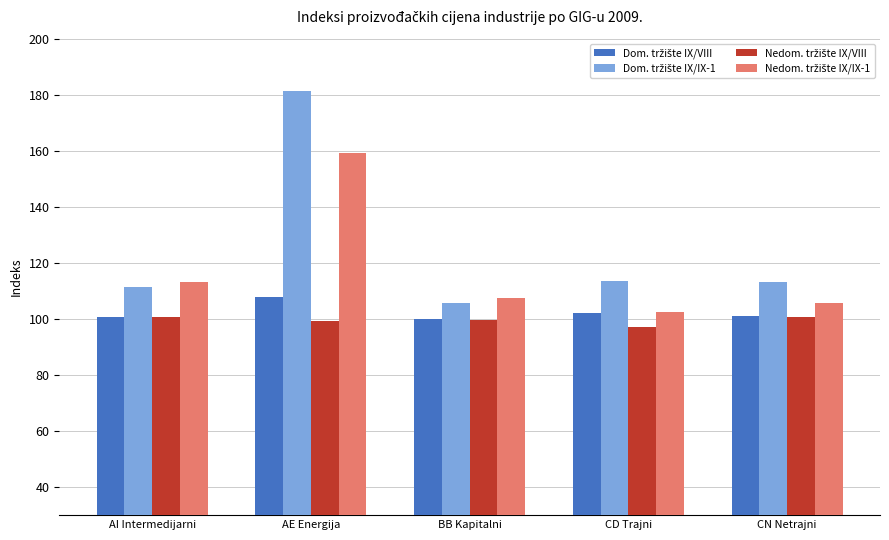

At which category is the sum across all series the highest?

AE Energija